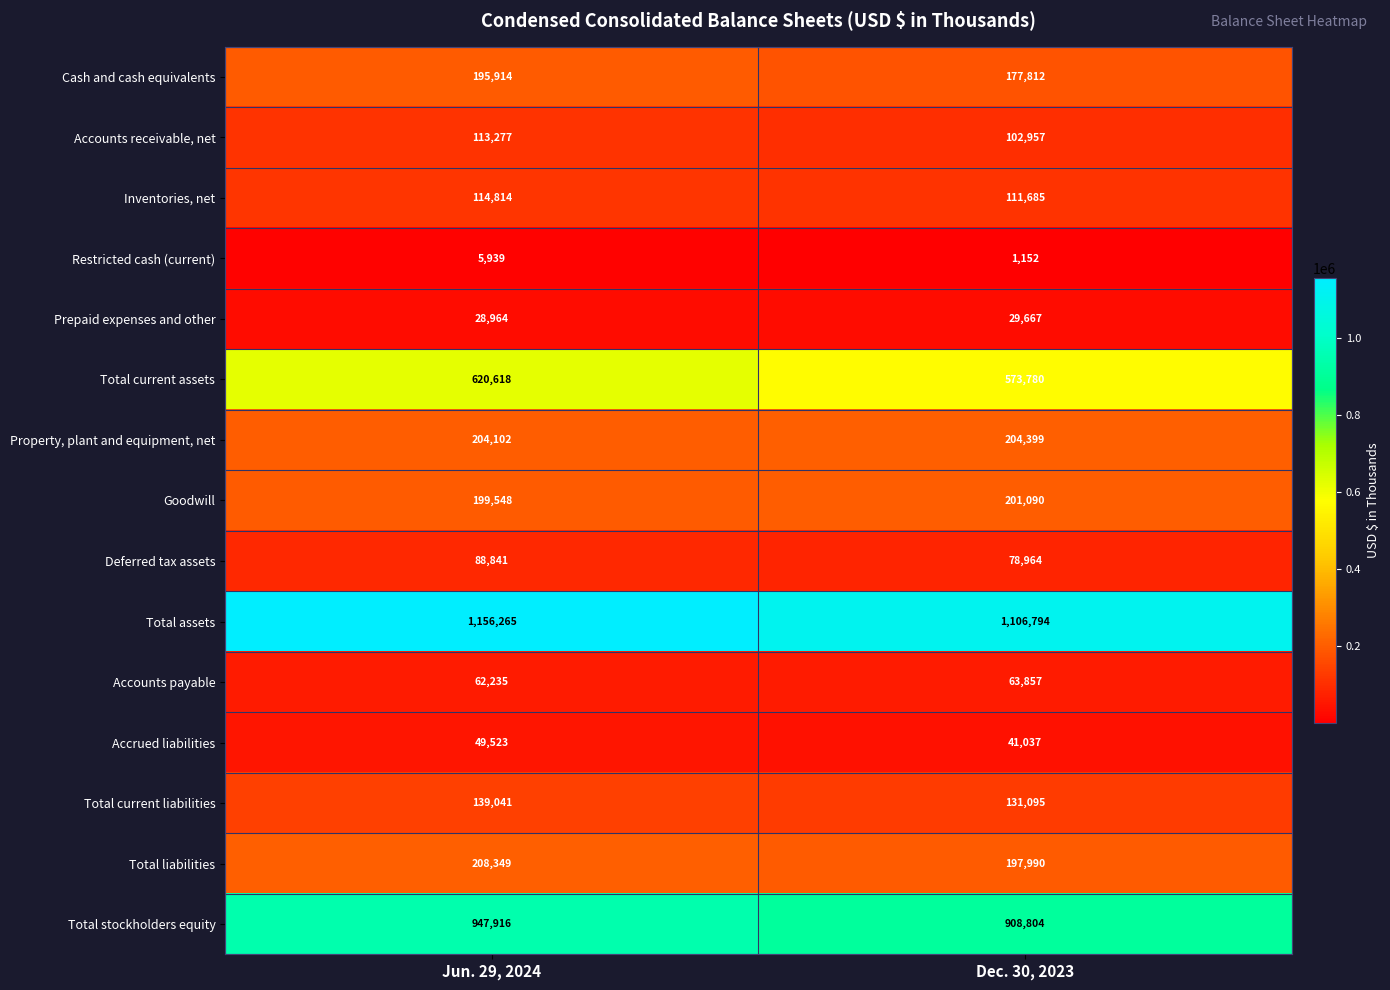

What is the total value across all series at Jun. 29, 2024?

4135346